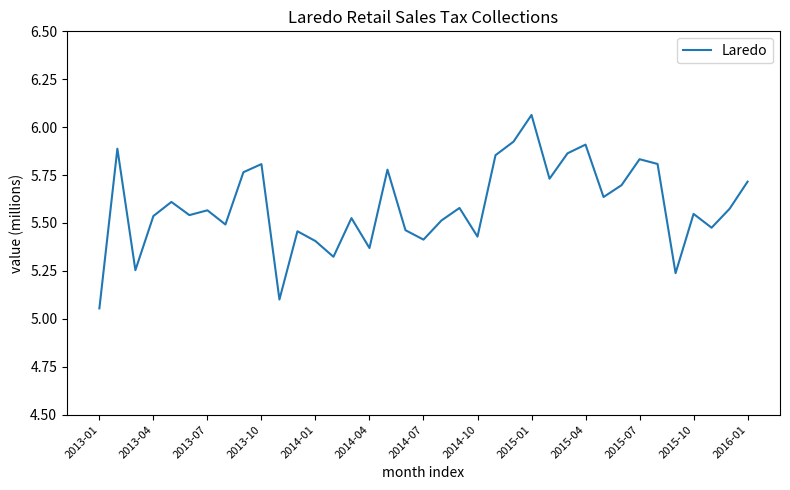

At which label is the value closest to 5?

2013-01